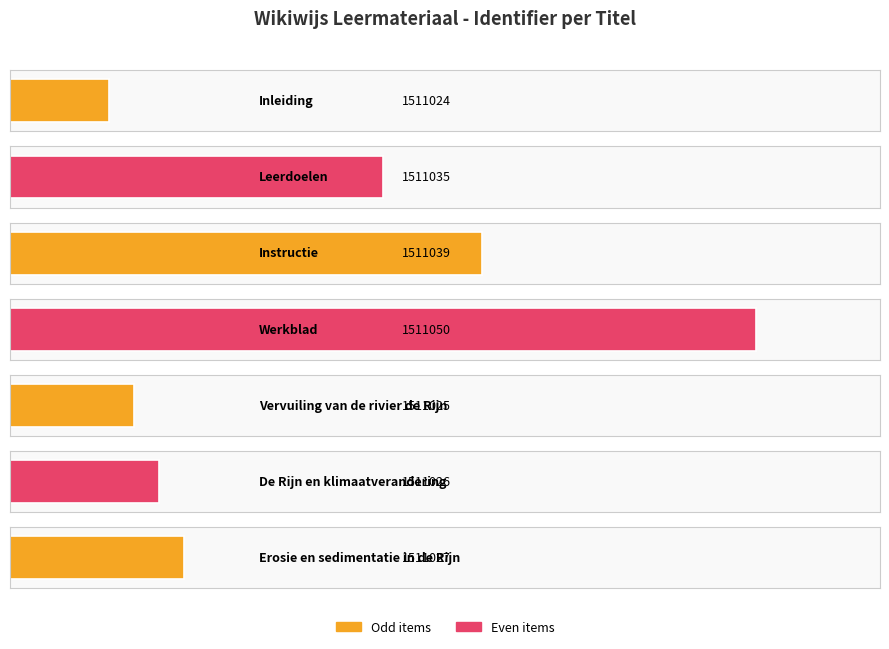

Reading left to right, transcribe all the data shown in this chart.

1511024	1511035	1511039	1511050	1511025	1511026	1511027